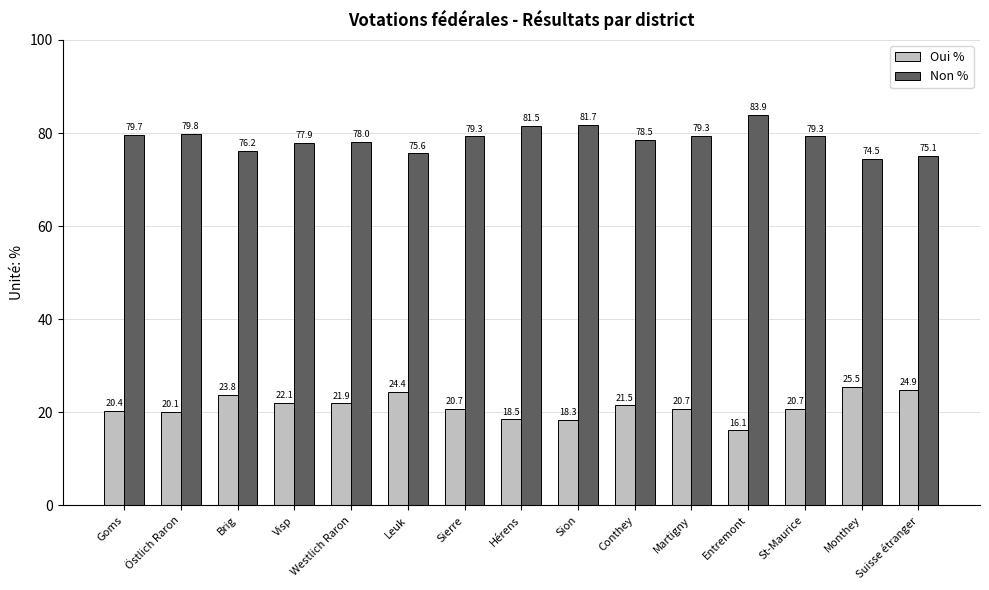

What is the difference between the second highest and second lowest values in the Non % series?

6.5